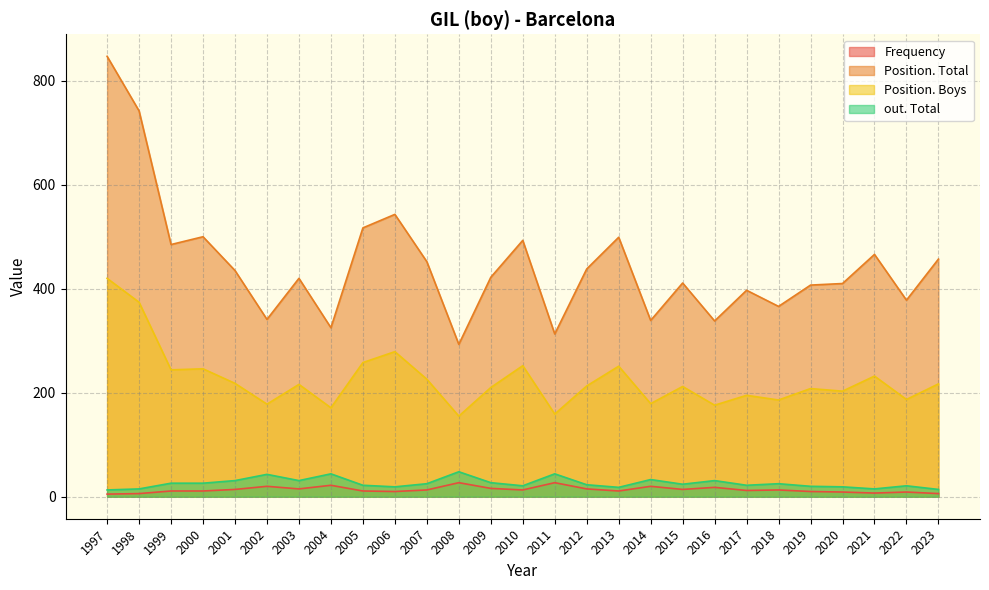

Reading left to right, what are all the values shown in this chart?

Frequency: 5	6	11	11	14	20	15	22	11	10	13	27	16	13	27	15	11	20	14	18	12	13	10	9	7	9	6
Position. Total: 847	742	485	500	435	341	420	325	517	543	452	293	422	493	313	438	499	339	411	338	397	366	407	410	466	378	457
Position. Boys: 420	374	244	246	218	178	216	171	258	279	226	155	210	252	159	213	251	179	212	176	195	186	208	203	232	187	217
out. Total: 13	15	26	26	31	43	31	44	22	19	25	48	27	21	44	23	18	33	24	31	22	25	20	19	15	21	14